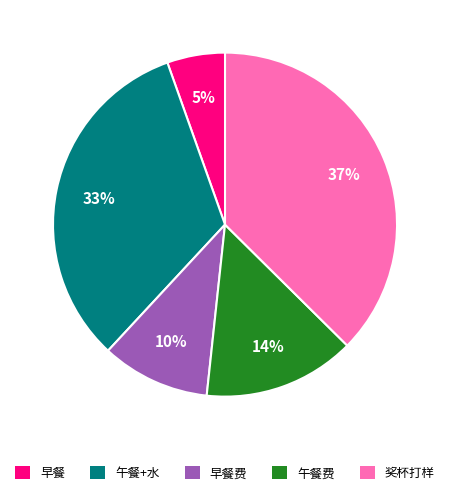

Which has a higher value, 午餐+水 or 午餐费?

午餐+水